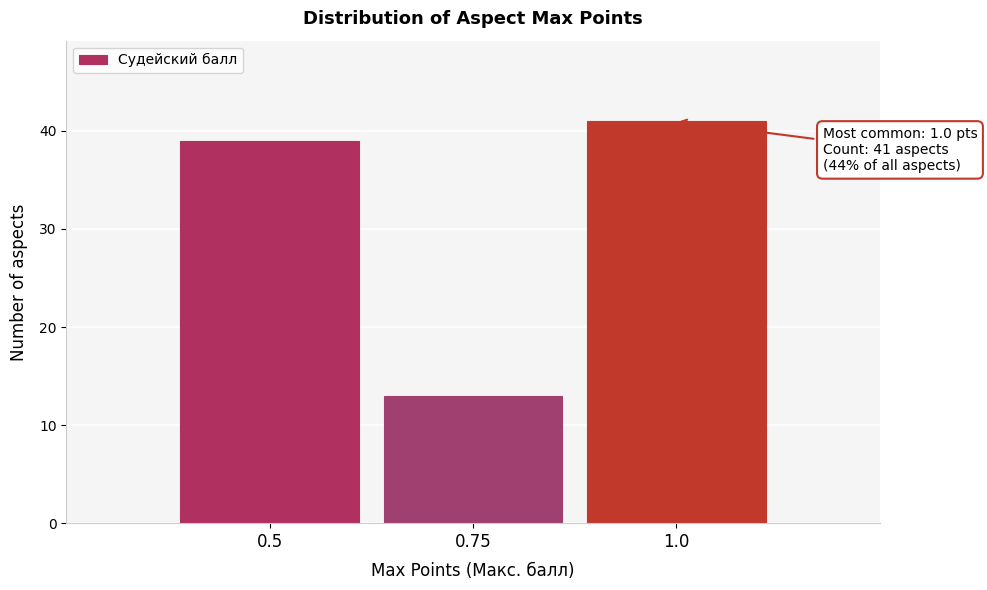

Reading right to left, extract all data points from this chart.

1.0=41	0.75=13	0.5=39